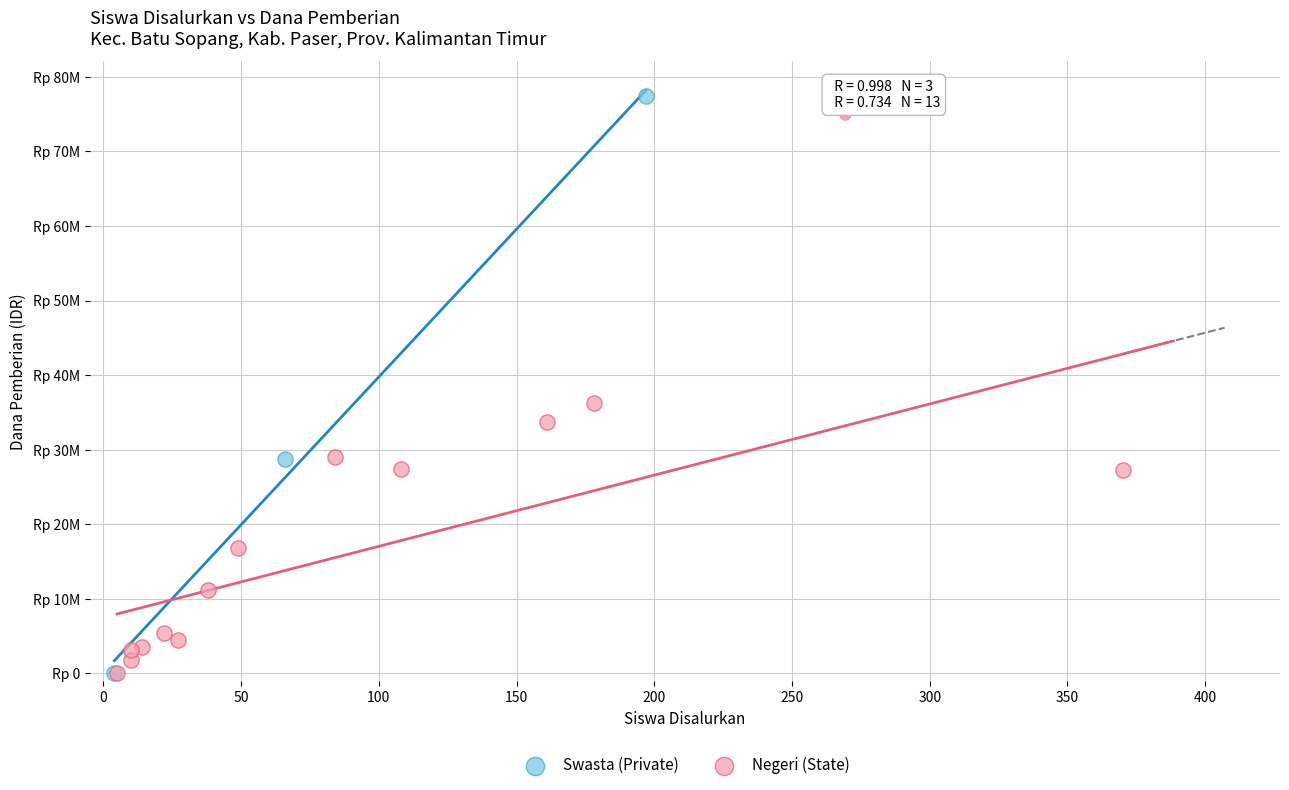

What are all the series names shown in the legend?

Swasta (Private), Negeri (State)